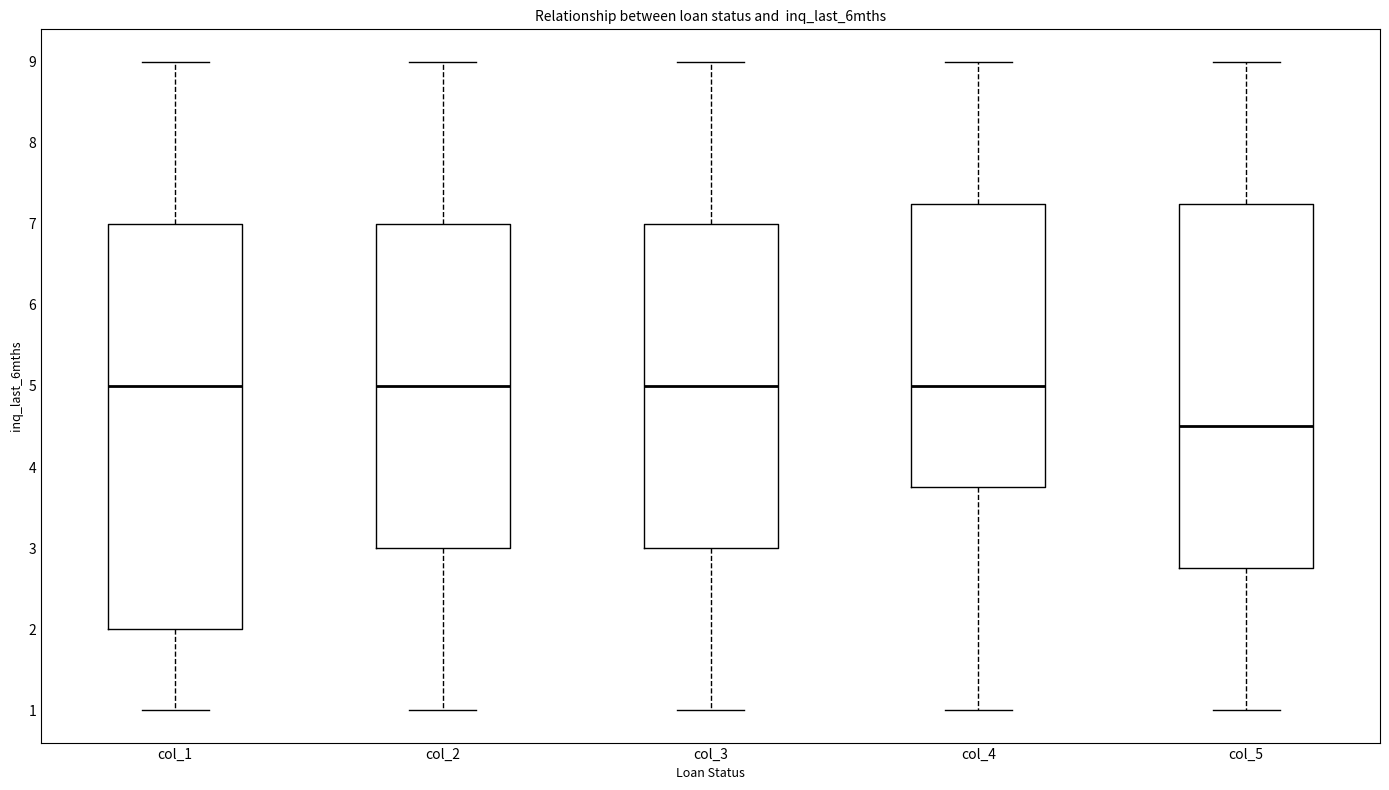

Reading left to right, read every box against the y-axis: the position of its median line, the range the box covers, and the ends of its whiskers. The values are not printed on the chart, so give them approximately, as read against the axis.

col_1: median 5.0, box 2.0 to 7.0, whiskers 1.0 to 9.0
col_2: median 5.0, box 3.0 to 7.0, whiskers 1.0 to 9.0
col_3: median 5.0, box 3.0 to 7.0, whiskers 1.0 to 9.0
col_4: median 5.0, box 3.8 to 7.3, whiskers 1.0 to 9.0
col_5: median 4.5, box 2.8 to 7.3, whiskers 1.0 to 9.0